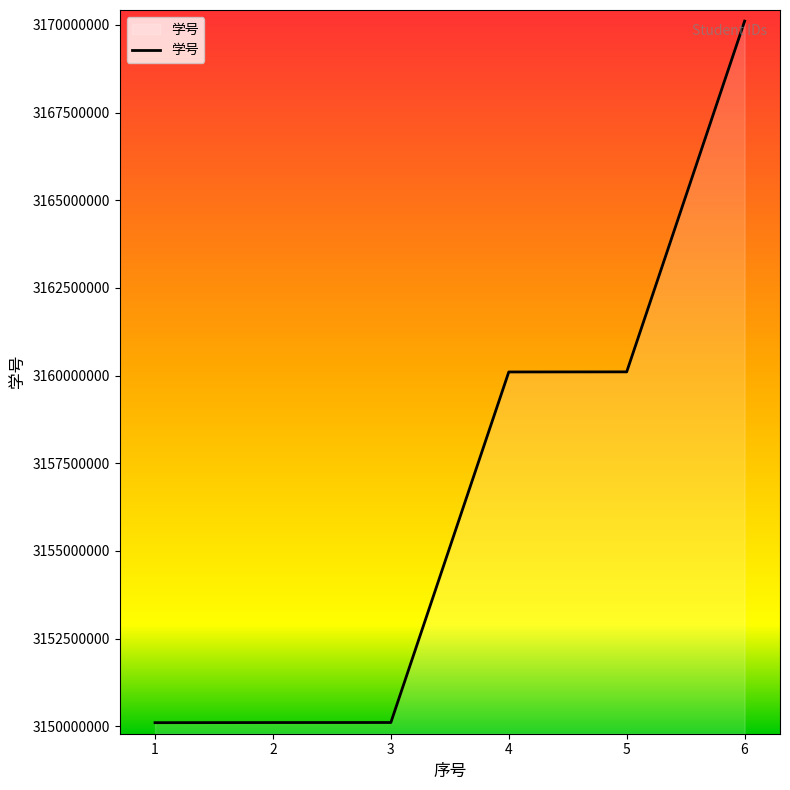

How many lines are shown in the chart?

1